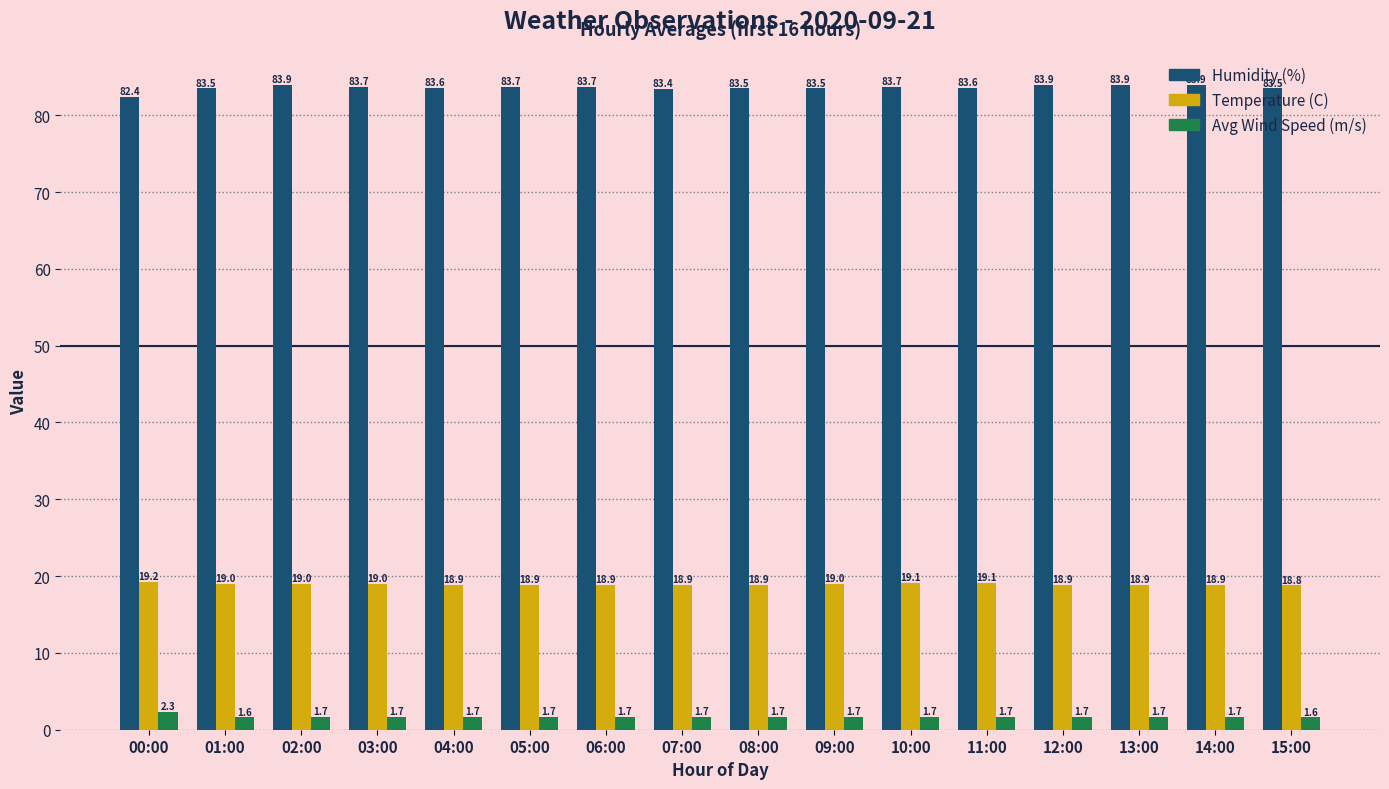

What is the smallest value displayed?

1.6